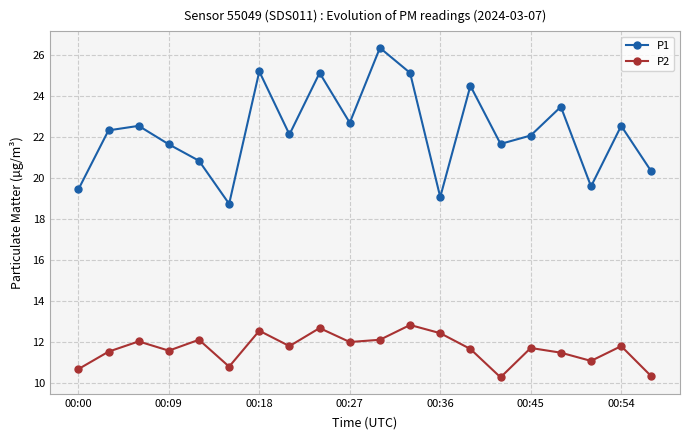

True or false: P1 and P2 cross at least once.

False